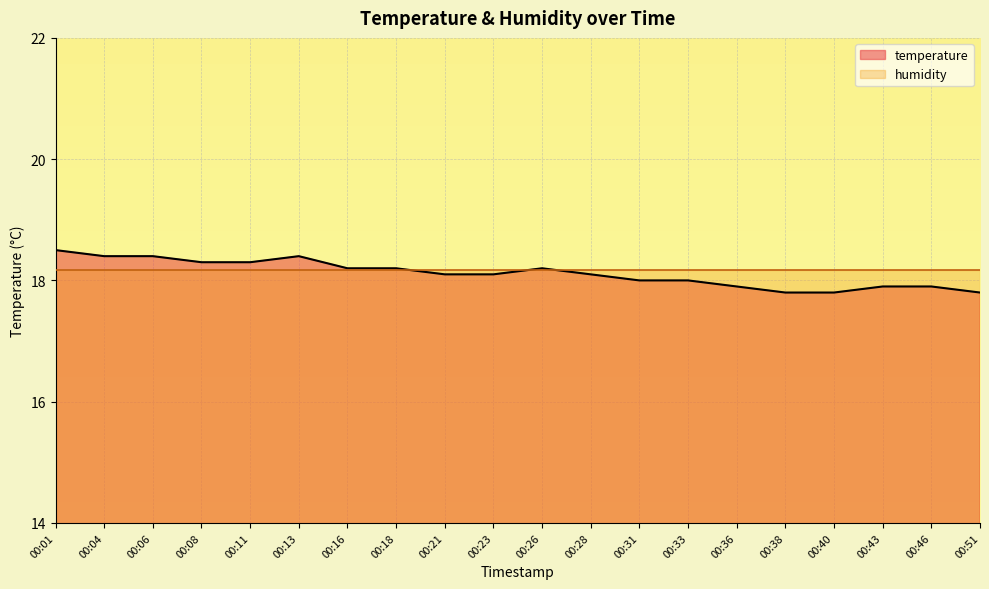

True or false: the data has more than 0 interior local peaks.

True